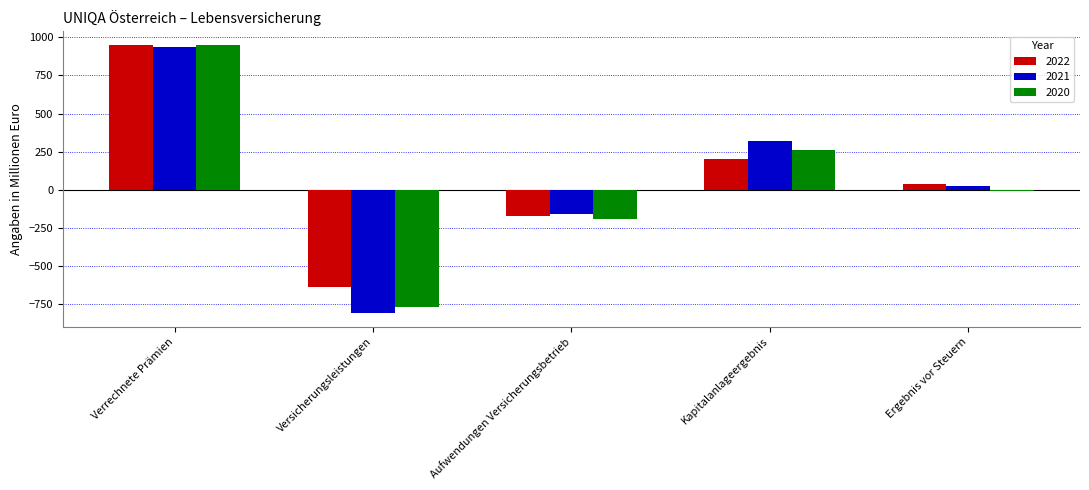

True or false: 2022 has a value of 1617.9 at Verrechnete Prämien.

False